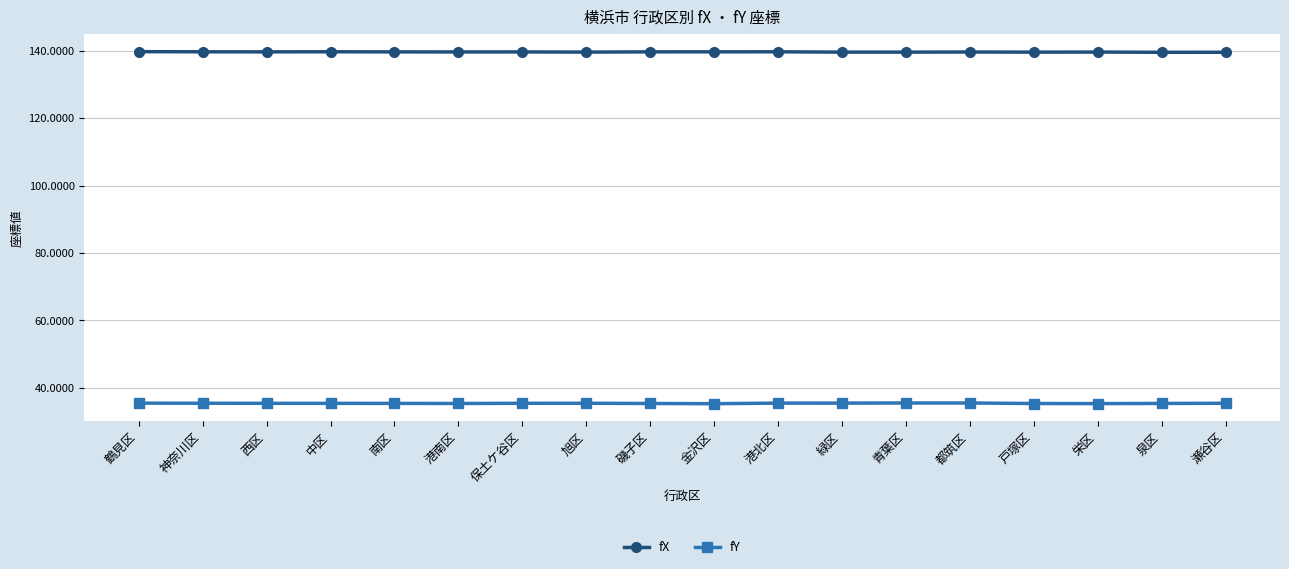

Count the fY values in the range 35 to 36.

18